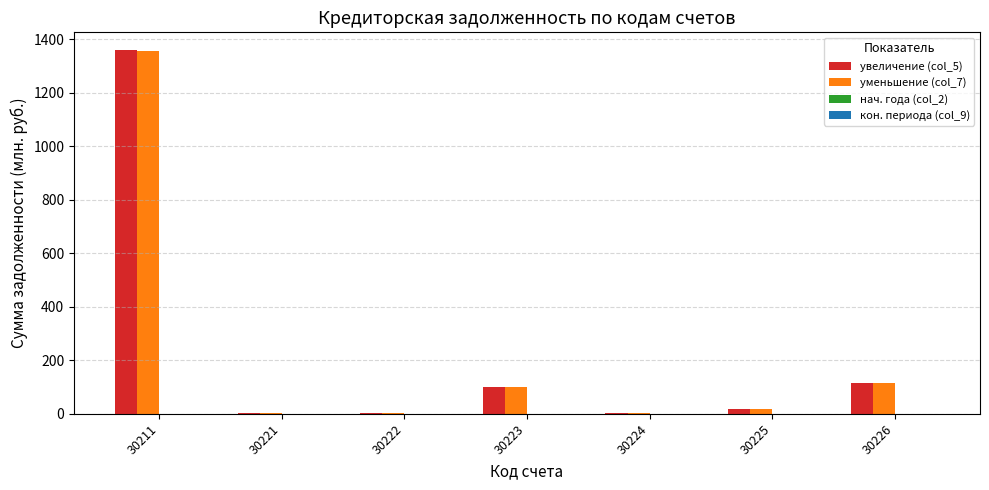

What is the maximum value for уменьшение (col_7)?

1358.2